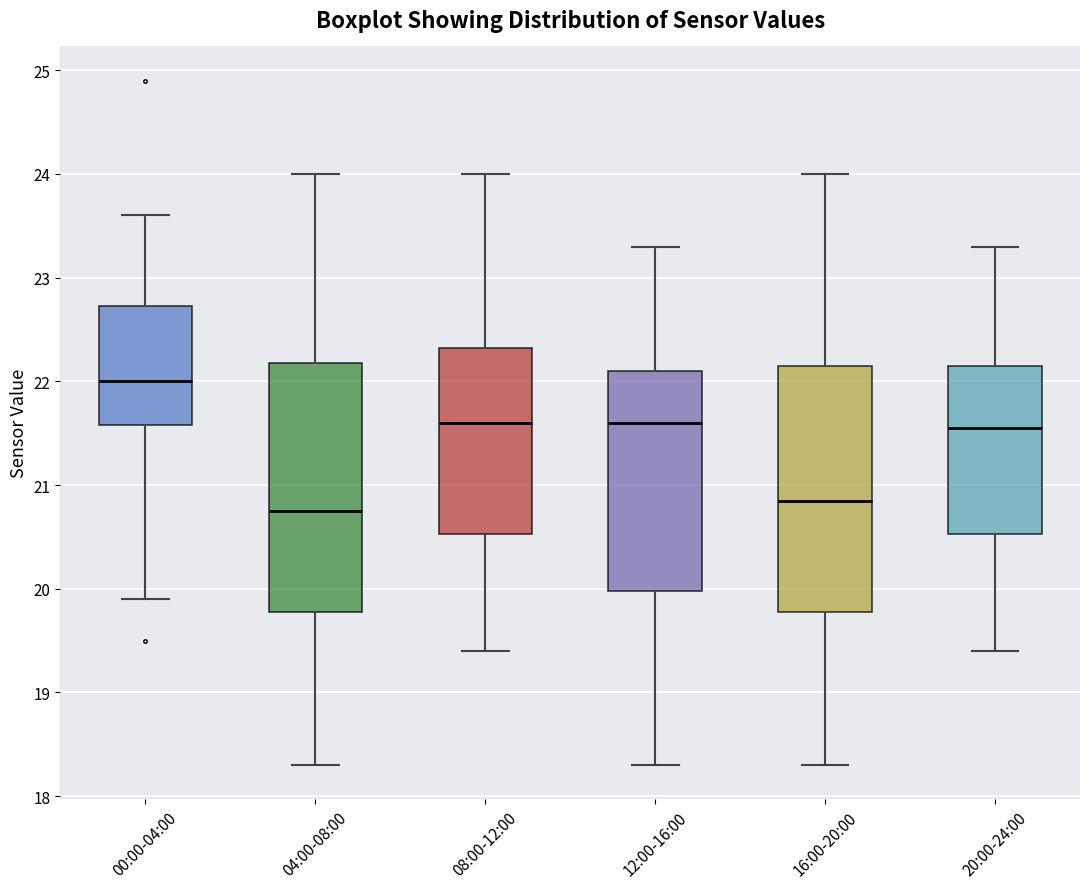

Which box's median line is the highest?

00:00-04:00